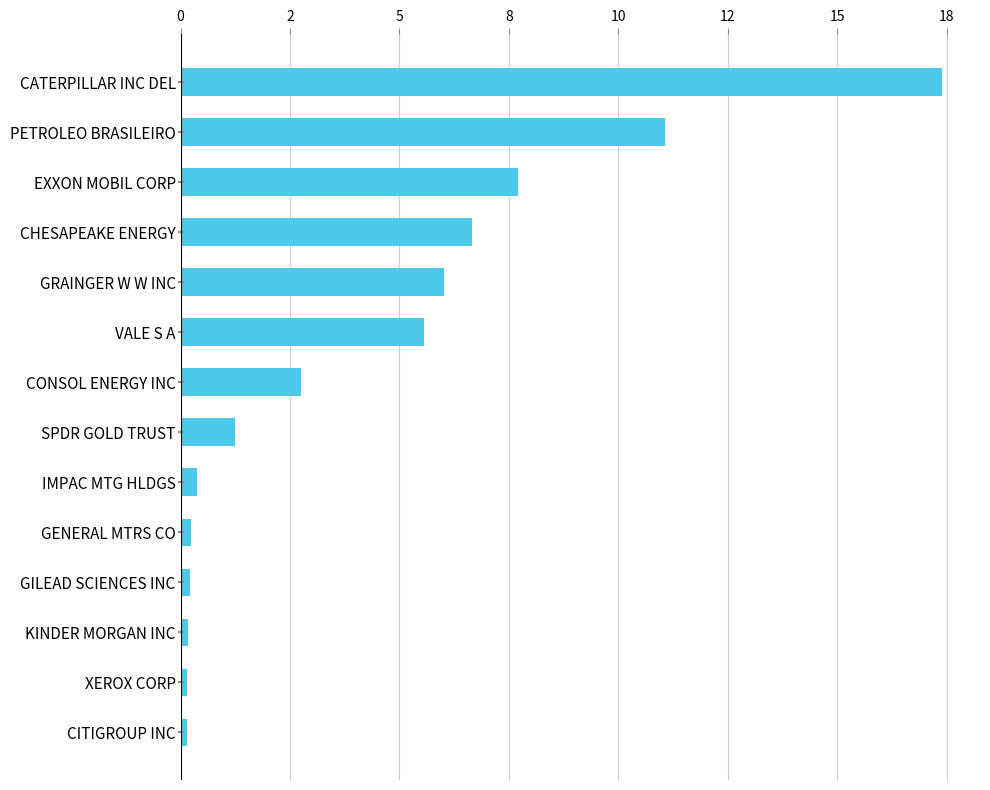

Are the bars horizontal?

Yes